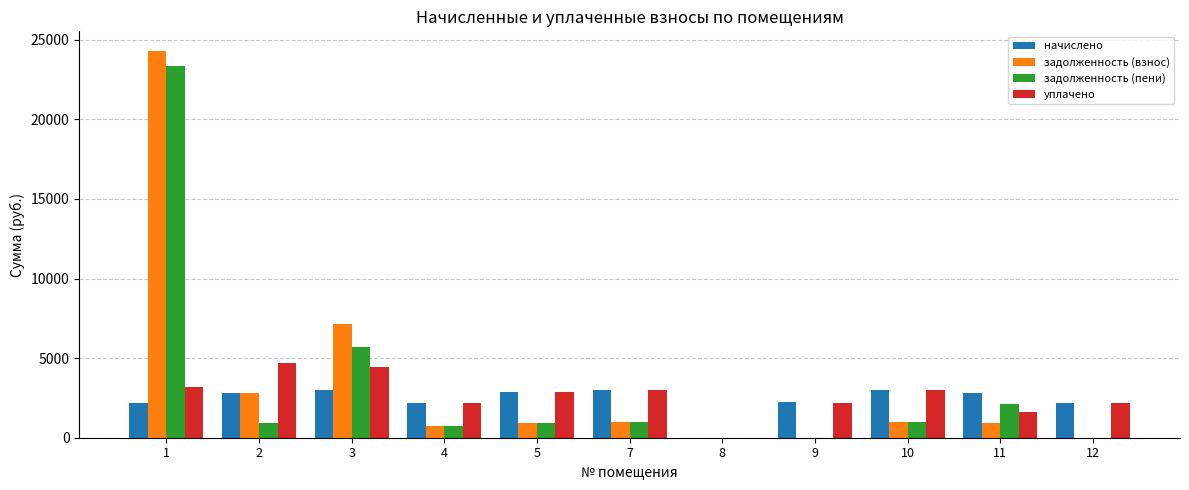

The value of уплачено at 10 is 2976.8. True or false?

True